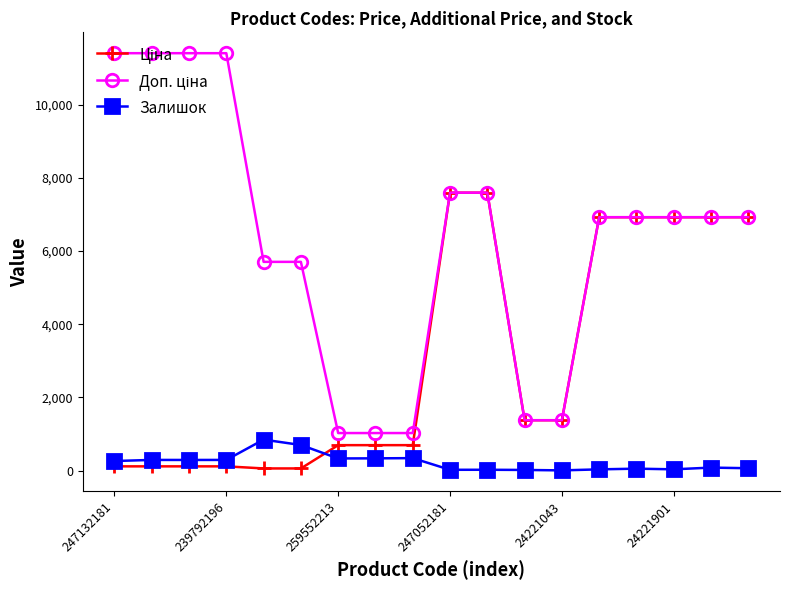

What is the maximum value shown in the chart?

11410.0